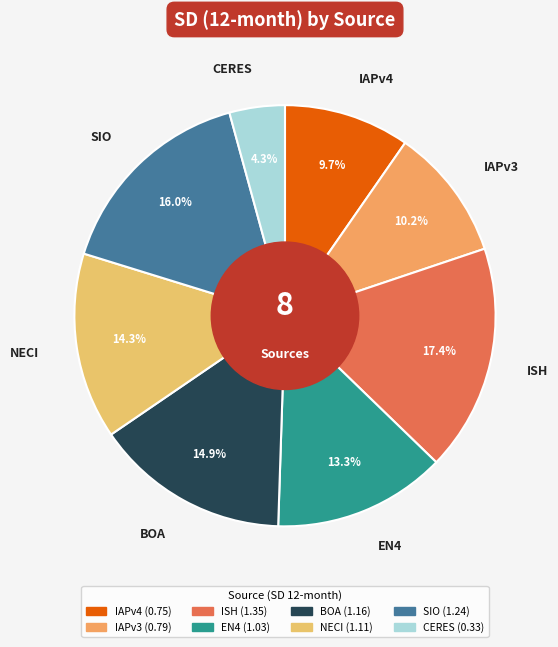

What is the smallest slice in the pie chart?

CERES